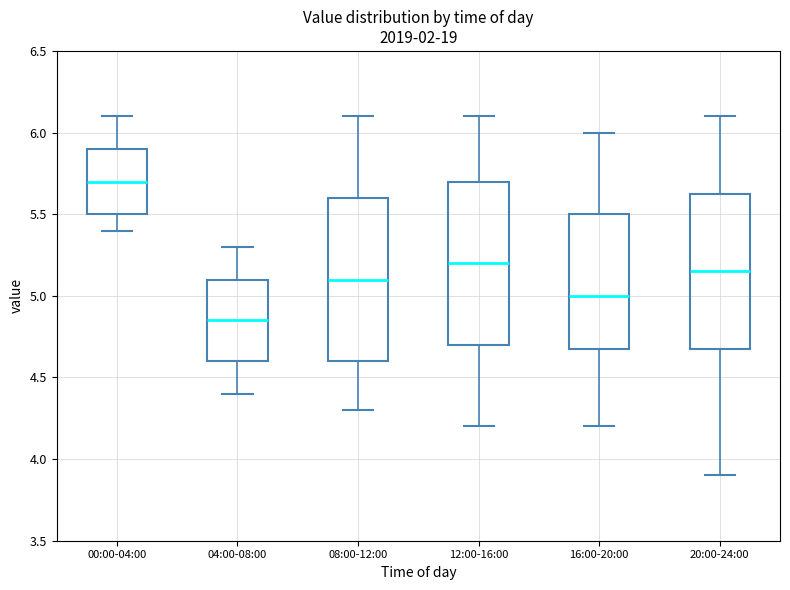

Reading left to right, transcribe this box plot: for each box, give where its median line is, the range the box spans, and where its two whiskers end, as read against the y-axis. The values are not printed on the chart, so give them approximately, as read against the axis.

00:00-04:00: median 5.70, box 5.50 to 5.90, whiskers 5.40 to 6.10
04:00-08:00: median 4.85, box 4.60 to 5.10, whiskers 4.40 to 5.30
08:00-12:00: median 5.10, box 4.60 to 5.60, whiskers 4.30 to 6.10
12:00-16:00: median 5.20, box 4.70 to 5.70, whiskers 4.20 to 6.10
16:00-20:00: median 5.00, box 4.70 to 5.50, whiskers 4.20 to 6.00
20:00-24:00: median 5.15, box 4.70 to 5.65, whiskers 3.90 to 6.10